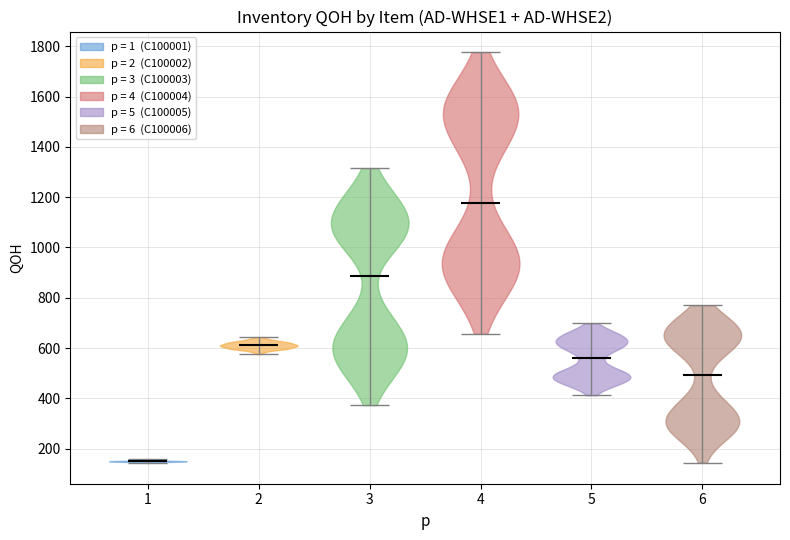

What is the lowest point the violin at x = 2 reaches on the y-axis? The values are not printed on the chart, so give them approximately, as read against the axis.

580